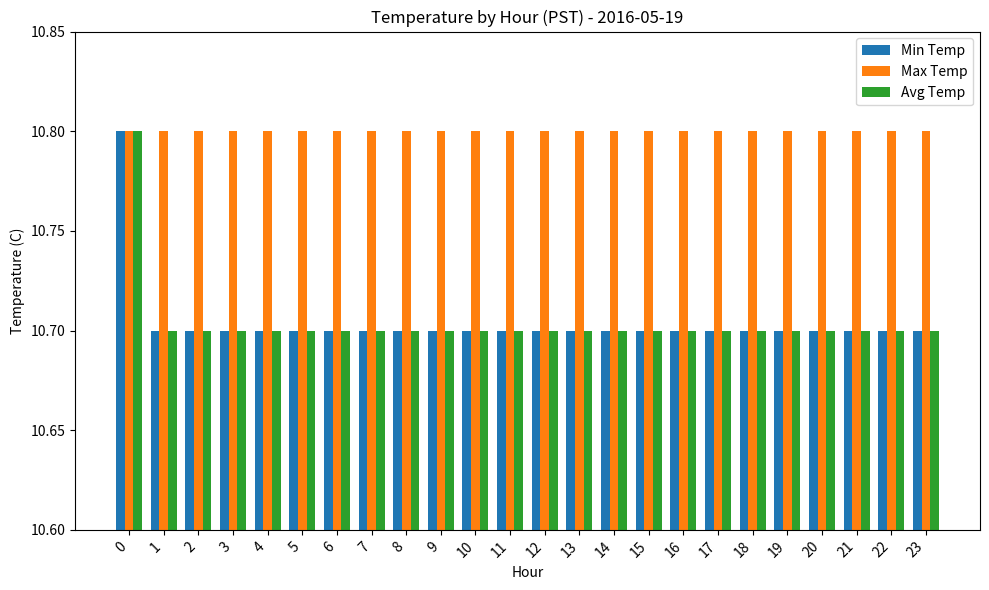

True or false: Avg Temp has a value of 10.7 at 20.

True